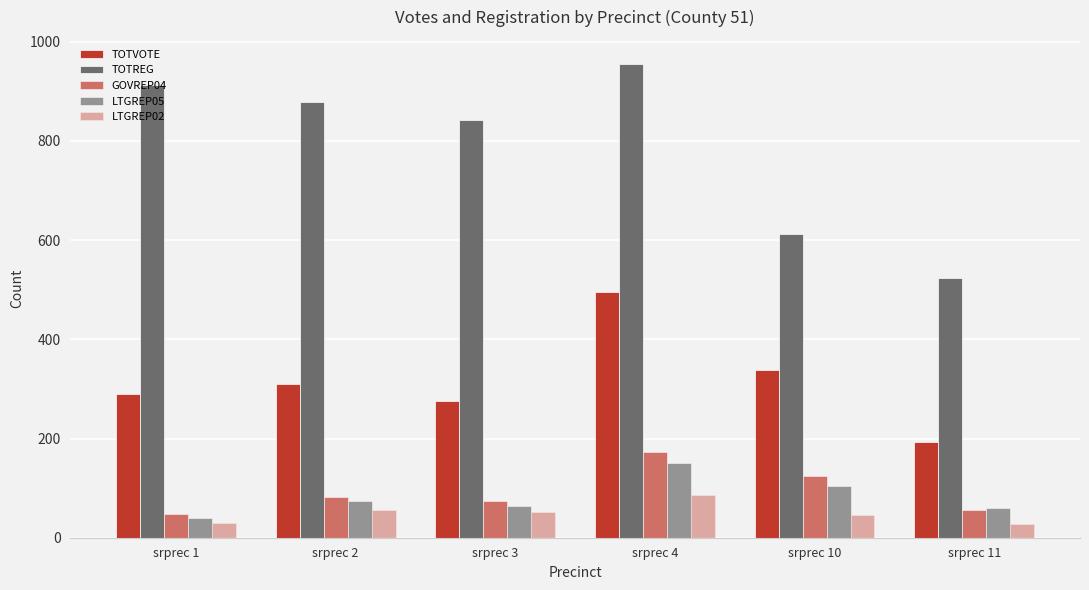

How many data points in TOTREG are less than 879?

3